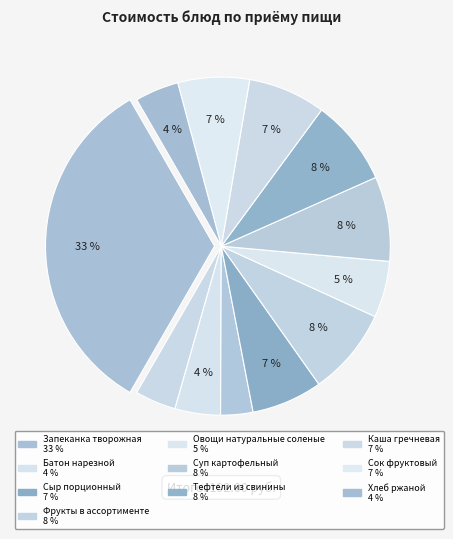

How many slices are in this pie chart?

12